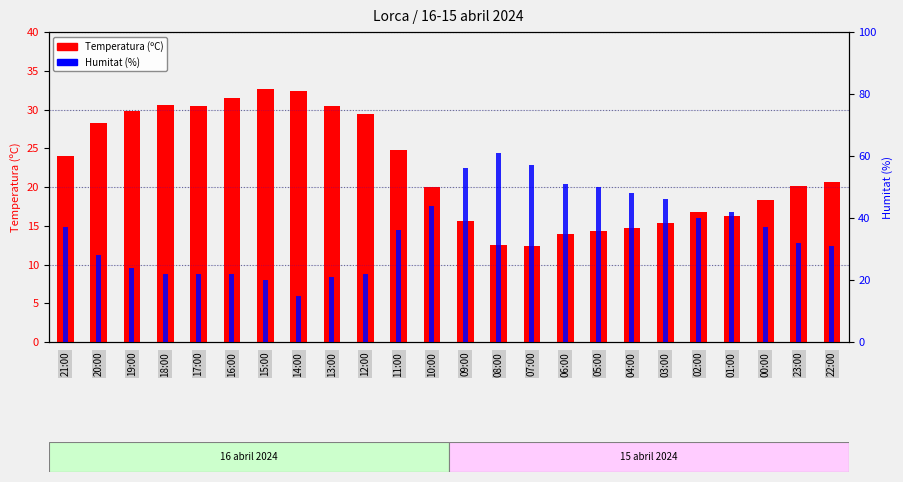

Is it true that Humitat (%) equals 55.2 at 22:00?

False